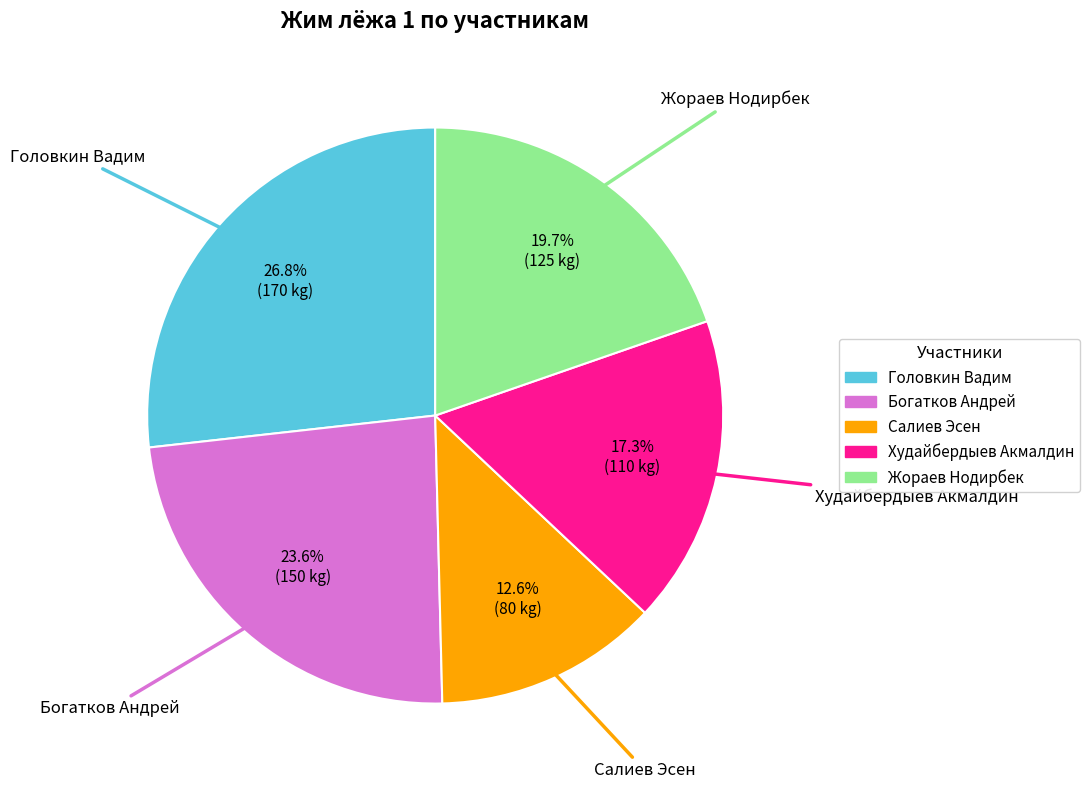

Does any single category account for the majority?

No